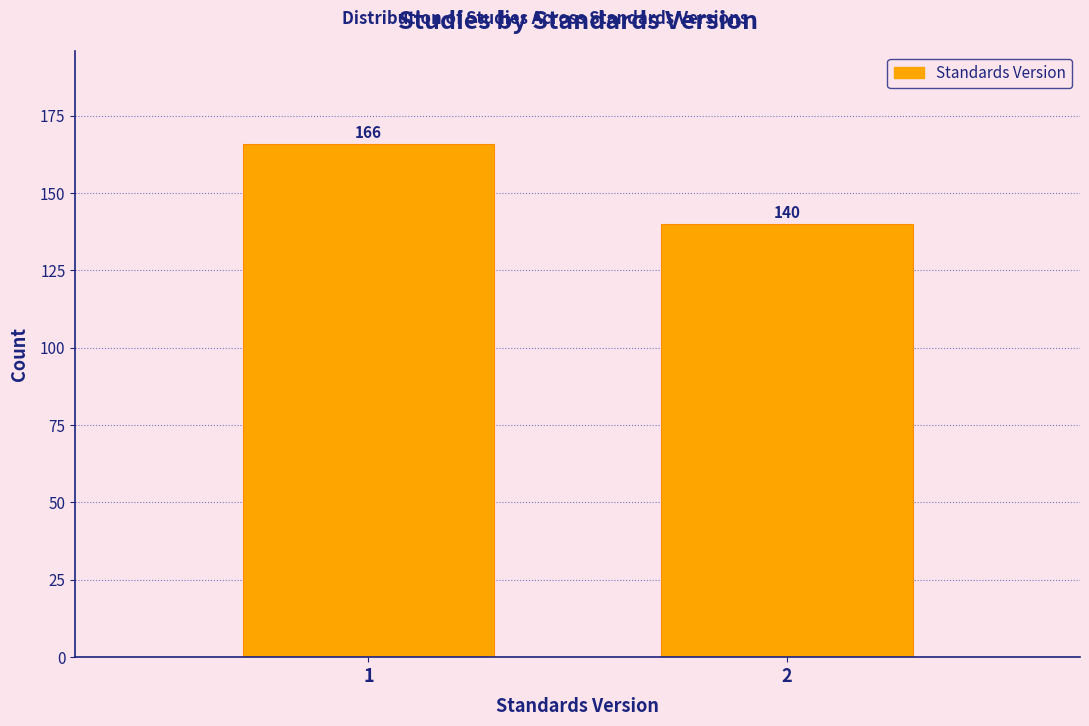

Reading left to right, list all the values displayed in this chart.

1=166	2=140